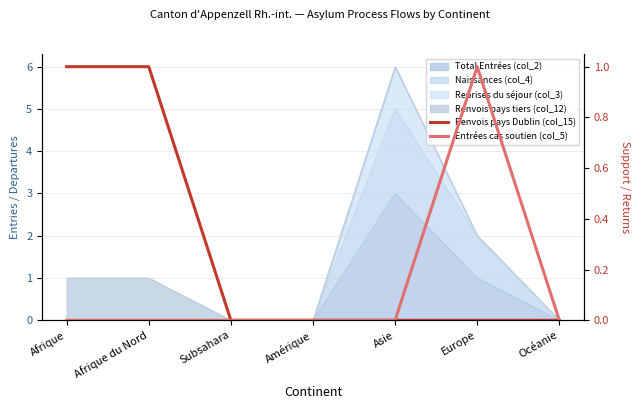

Where is Entrées cas soutien (col_5) nearest to the value 0?

Afrique